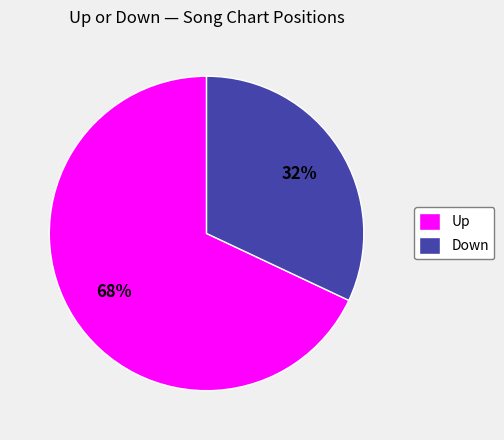

The Down slice represents 32% of the pie. True or false?

True